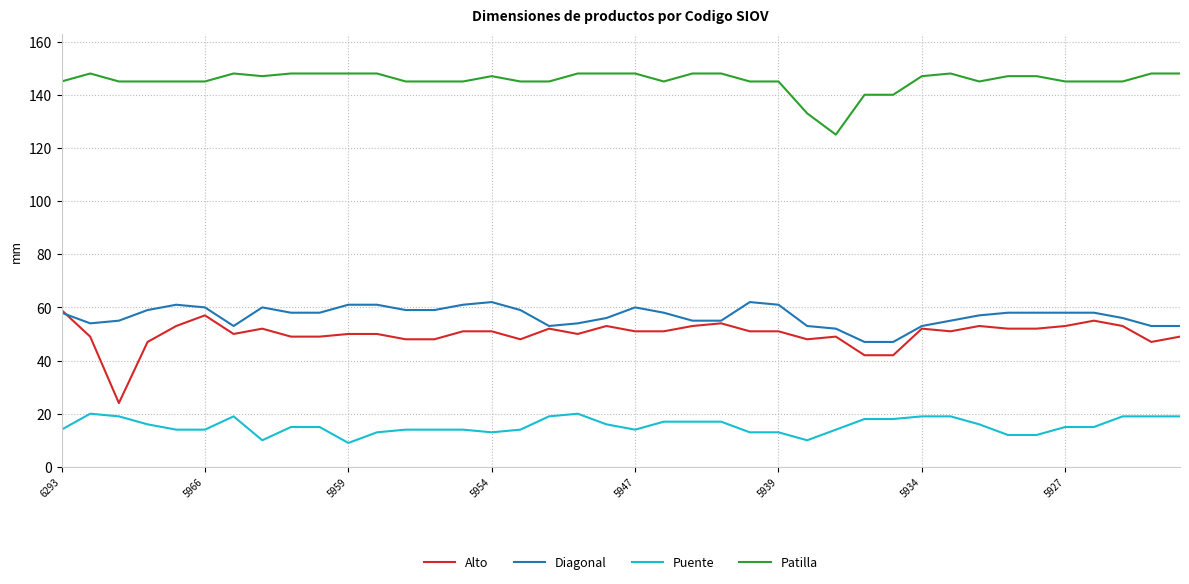

Does the chart have visible grid lines?

Yes